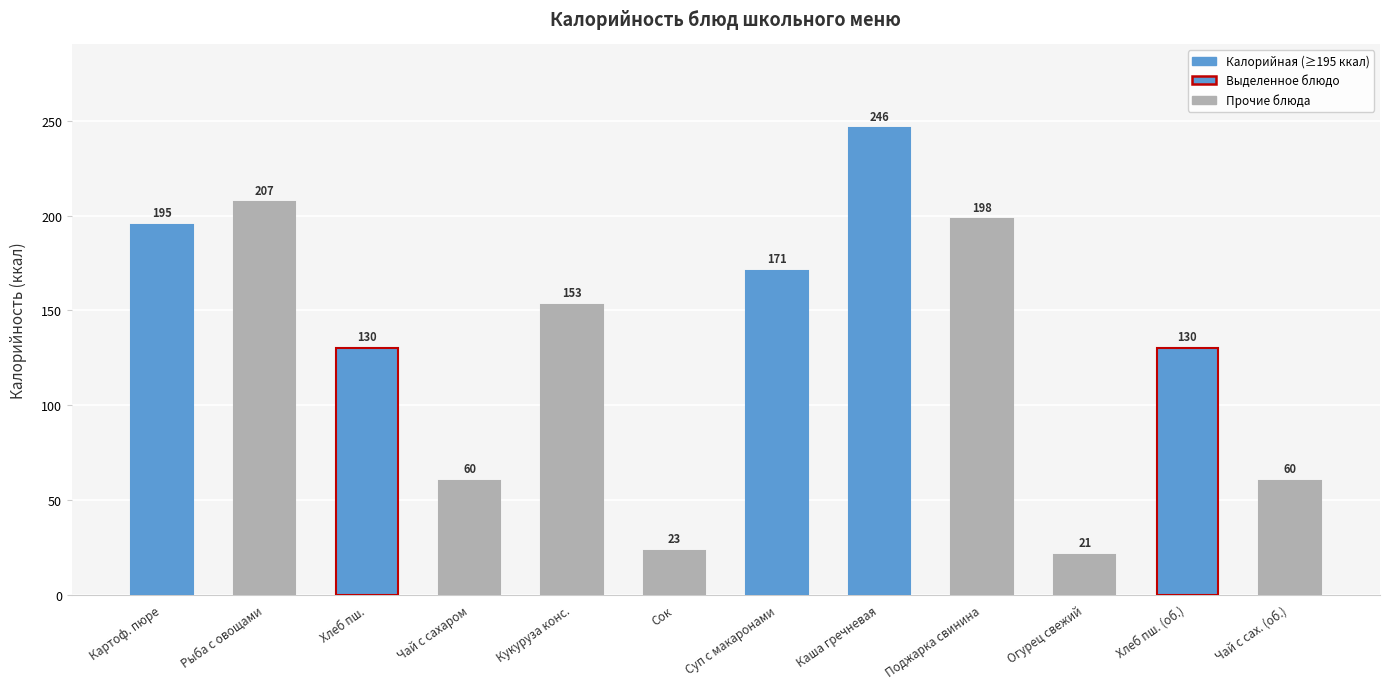

The chart shows a value of 130 at Хлеб пш.. True or false?

True